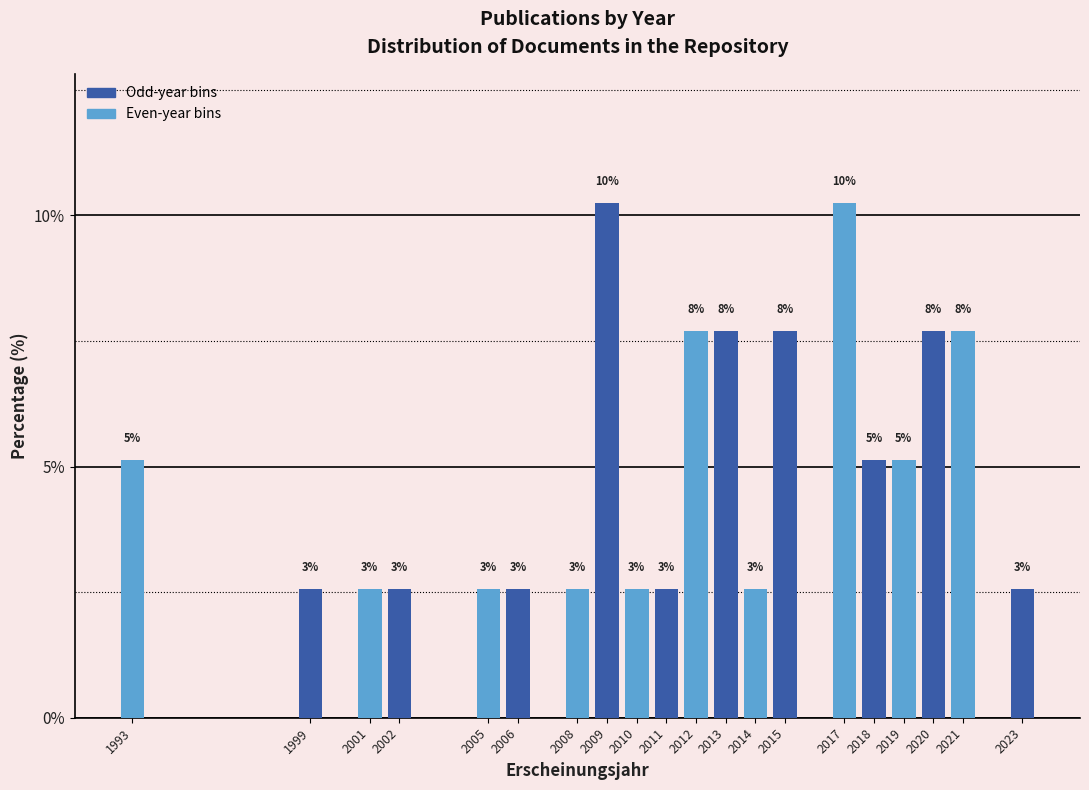

Does the chart contain any negative values?

No